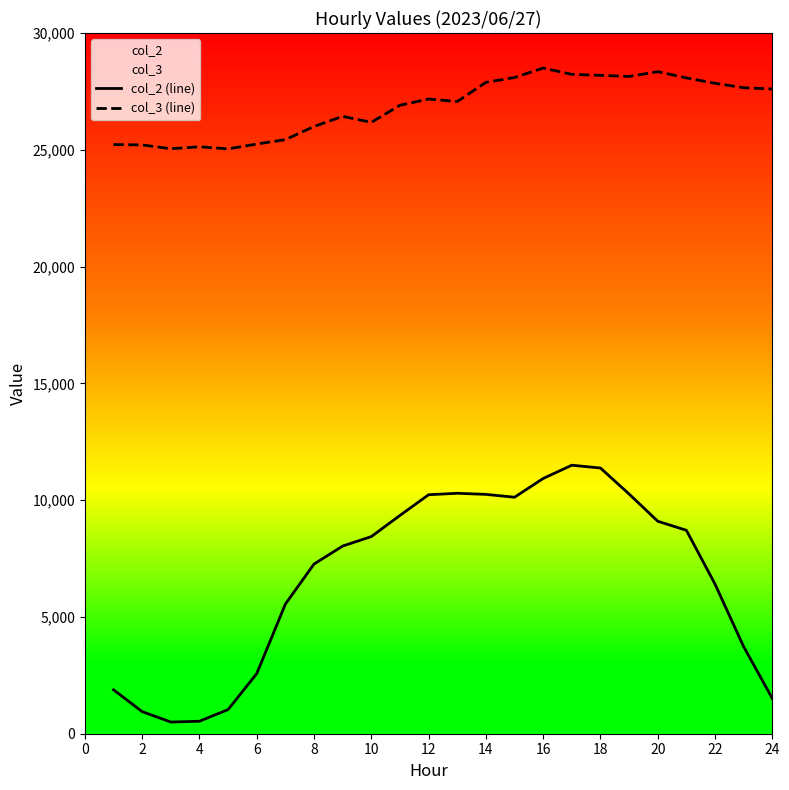

Does the chart have visible grid lines?

No